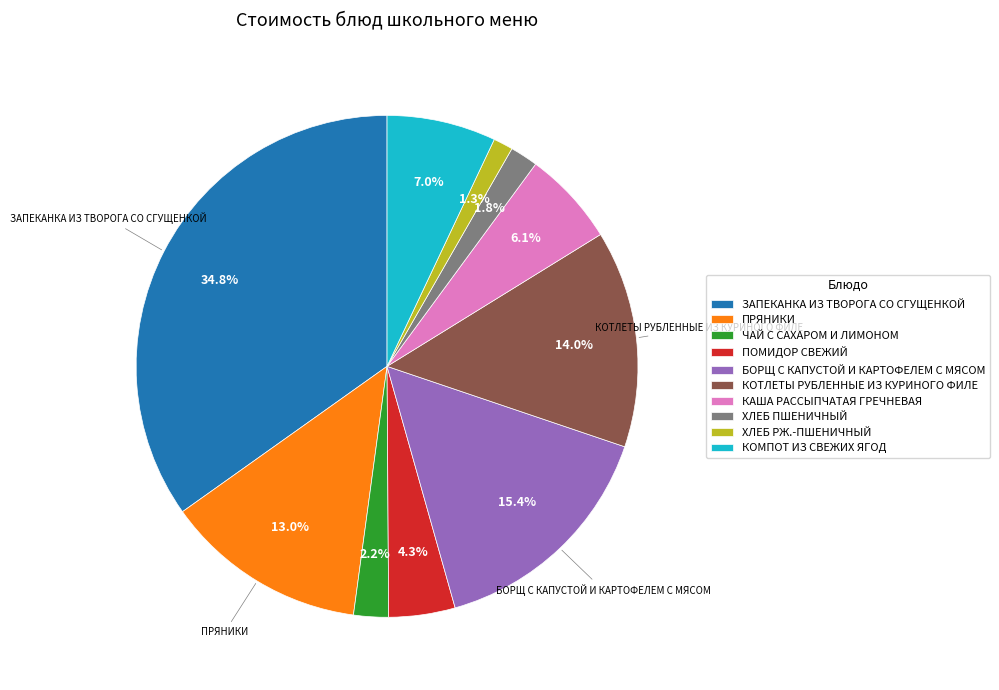

Which has a higher value, КАША РАССЫПЧАТАЯ ГРЕЧНЕВАЯ or КОМПОТ ИЗ СВЕЖИХ ЯГОД?

КОМПОТ ИЗ СВЕЖИХ ЯГОД